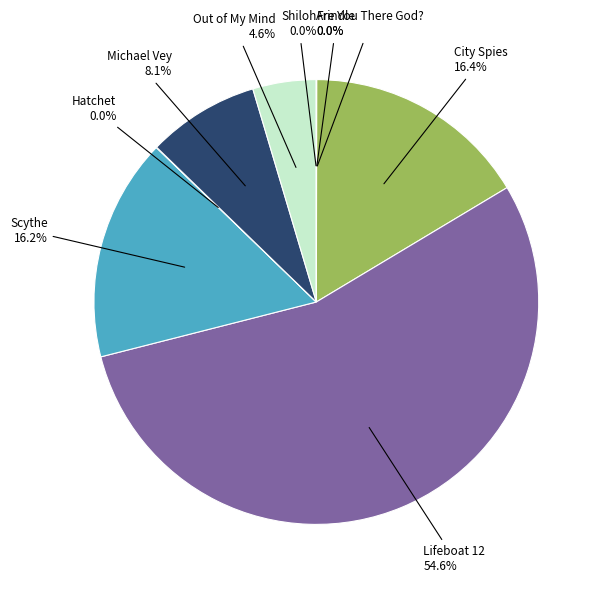

Is there a majority slice in this chart?

Yes